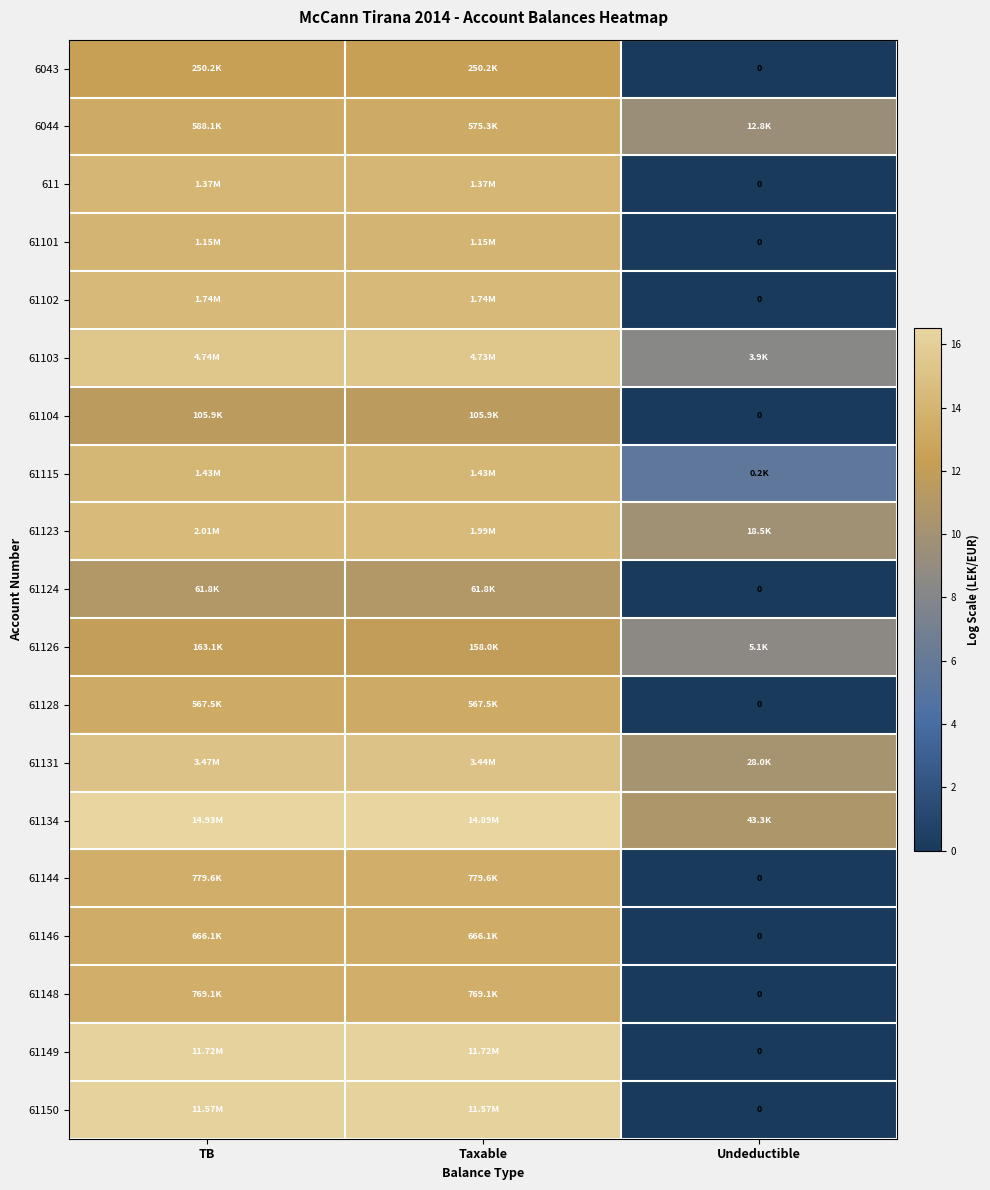

Which series has the largest range (max minus min)?

61149